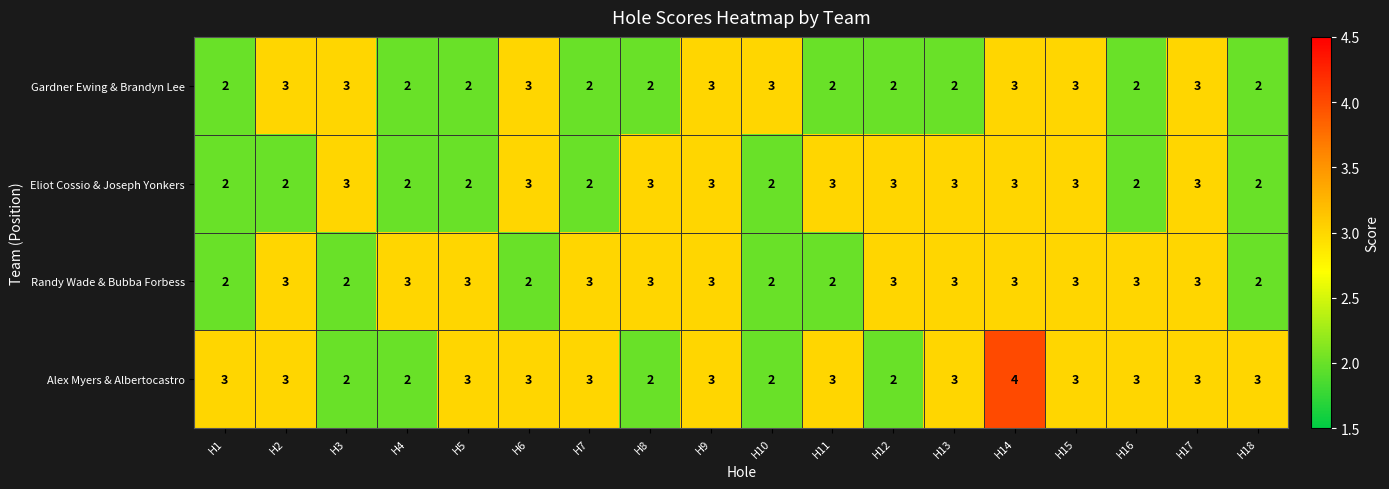

Rank the series by their average value, from highest to lowest.

Alex Myers & Albertocastro, Randy Wade & Bubba Forbess, Eliot Cossio & Joseph Yonkers, Gardner Ewing & Brandyn Lee